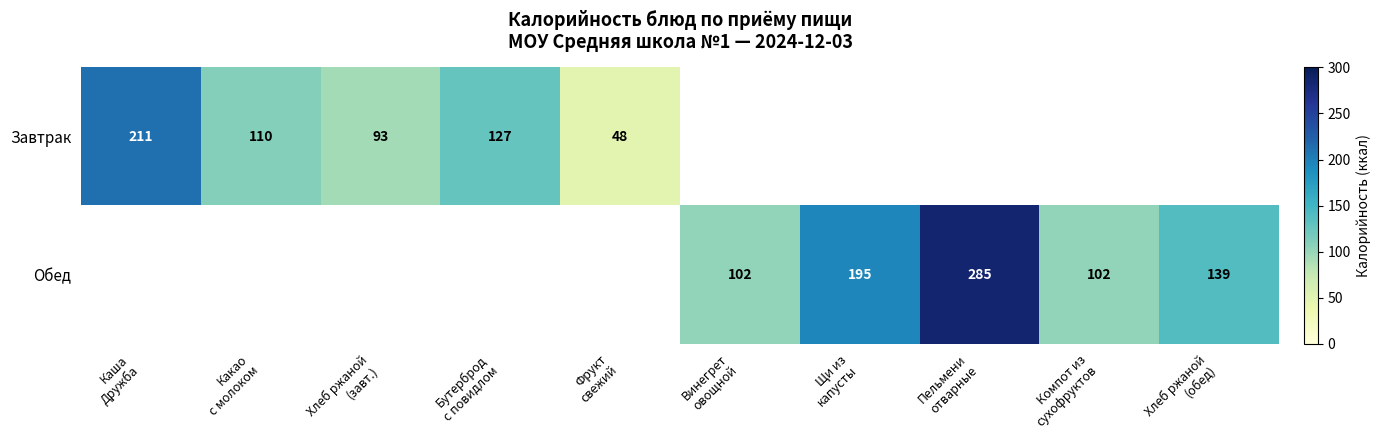

What is the maximum value for Завтрак?

211.0